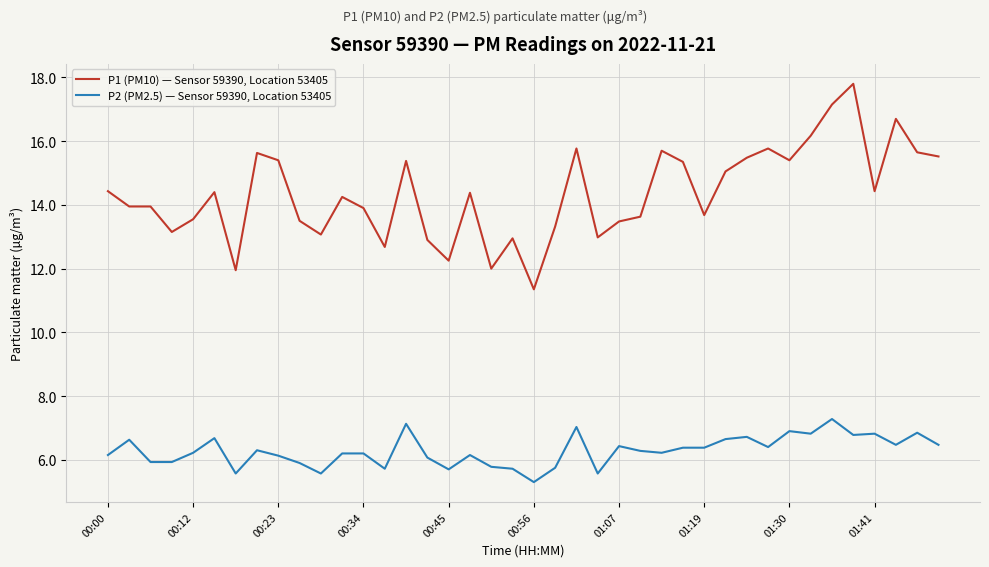

What is the smallest value displayed?

5.3